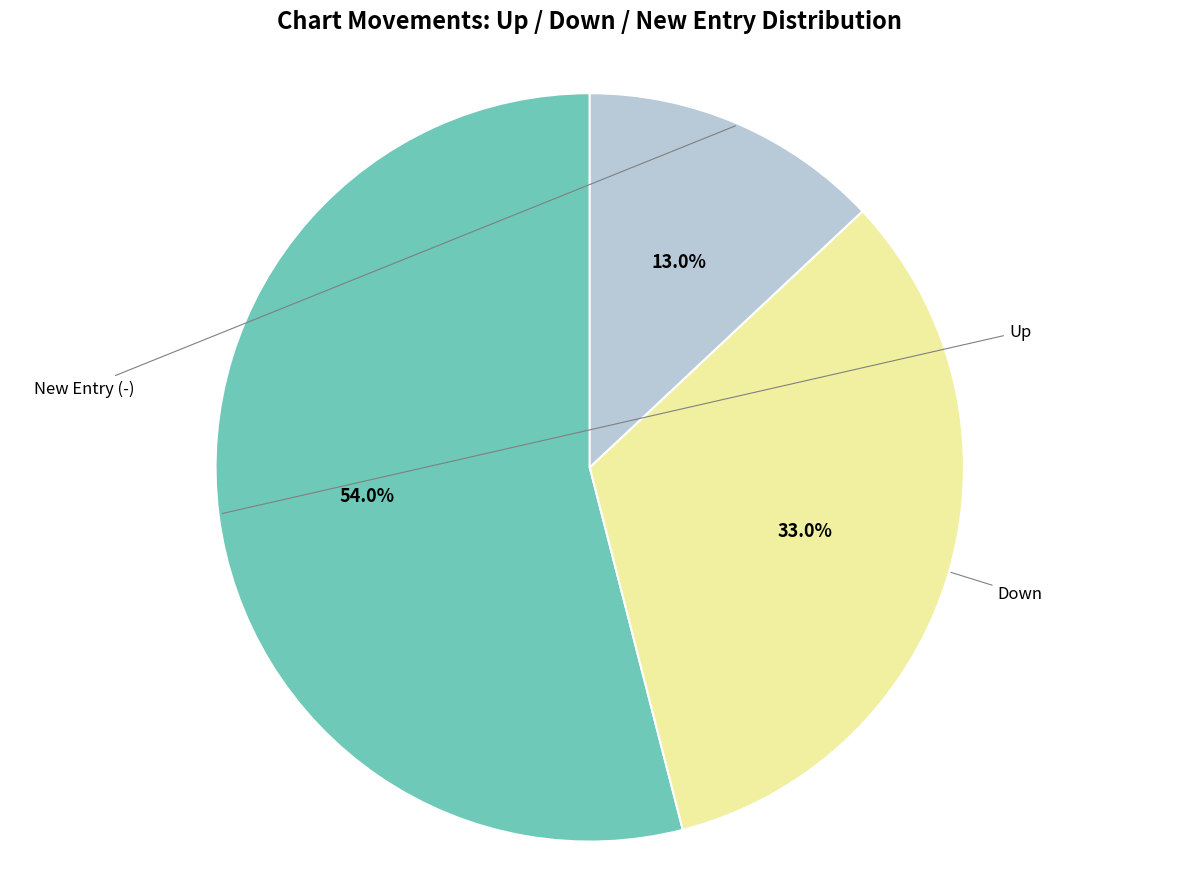

How many segments does this pie chart have?

3